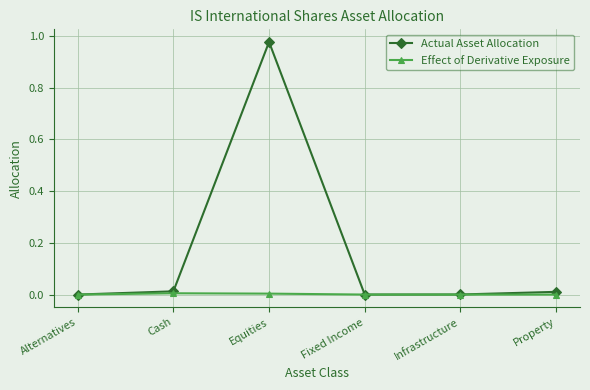

At which category is the sum across all series the highest?

Equities